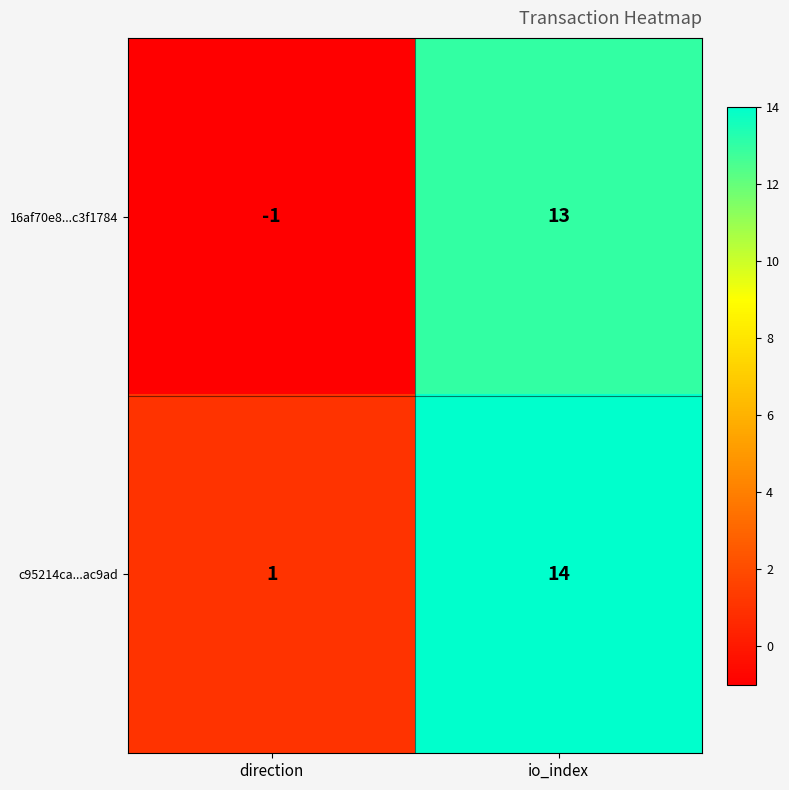

What is the difference between the c95214ca...ac9ad values at direction and io_index?

13